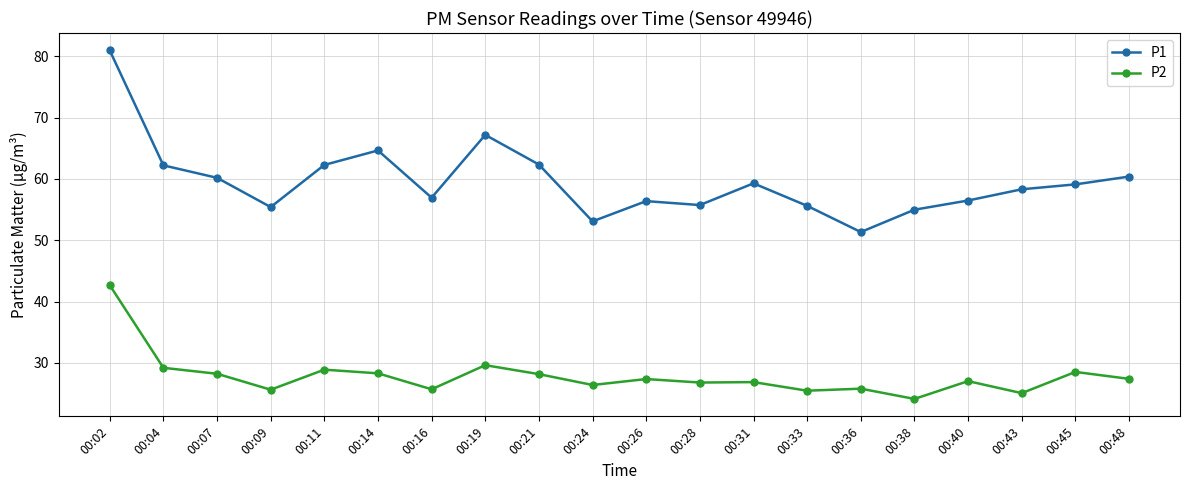

Is the value of P1 at 00:04 greater than the value of P2 at 00:40?

Yes